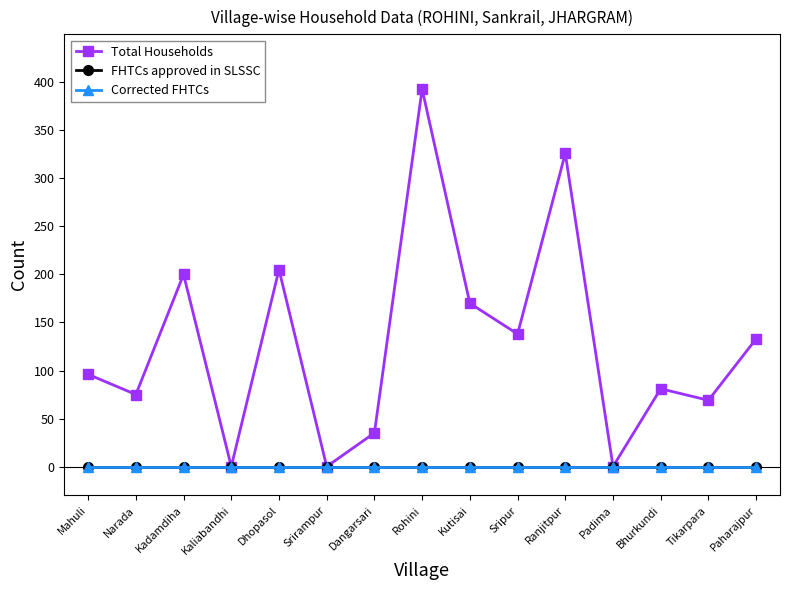

Reading right to left, what are all the values shown in this chart?

Total Households: 133	69	81	0	326	138	170	393	35	0	205	0	200	75	96
FHTCs approved in SLSSC: 0	0	0	0	0	0	0	0	0	0	0	0	0	0	0
Corrected FHTCs: 0	0	0	0	0	0	0	0	0	0	0	0	0	0	0